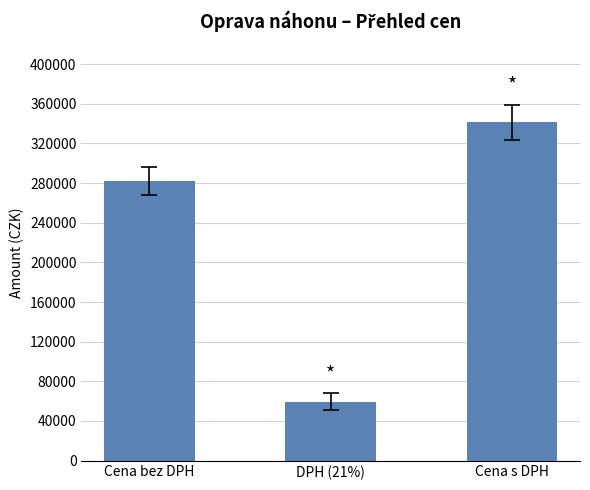

How many data points does each series have?

3